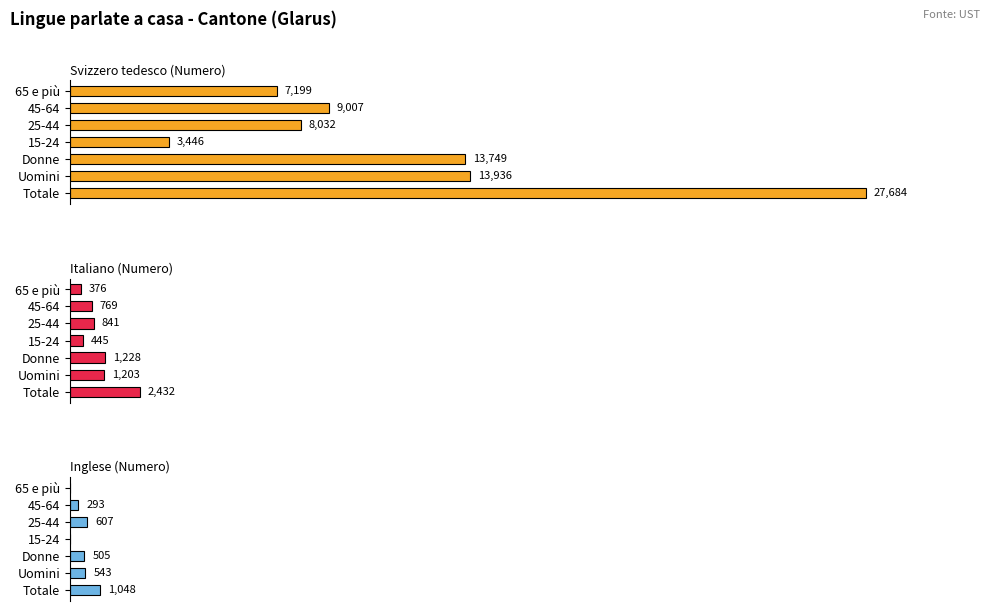

At 10000, list the series in order from largest to smallest.

Svizzero tedesco (Numero), Italiano (Numero), Inglese (Numero)